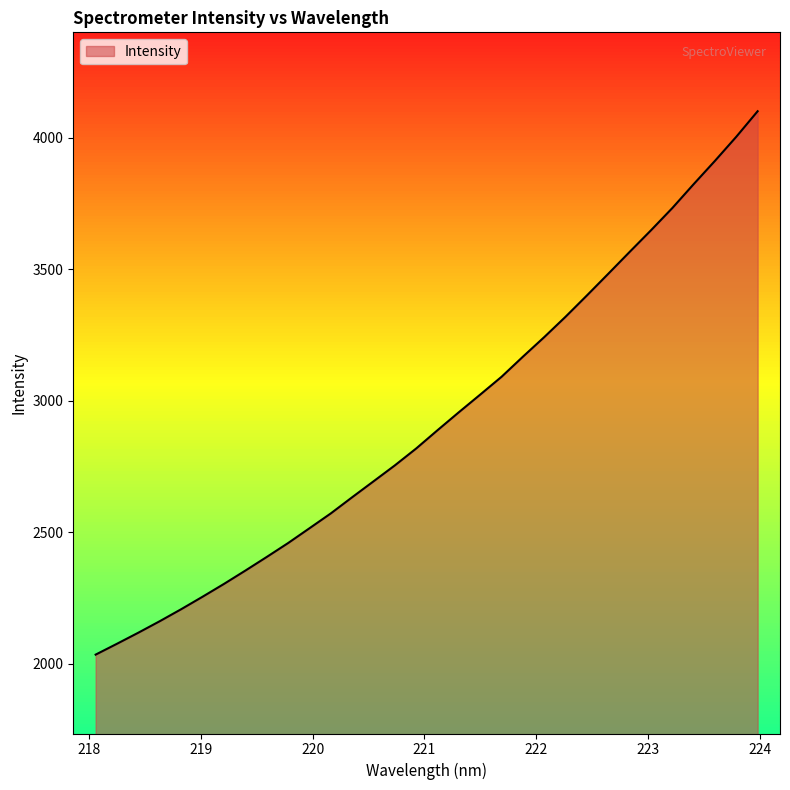

What is the difference between the maximum and second lowest values?

2025.1